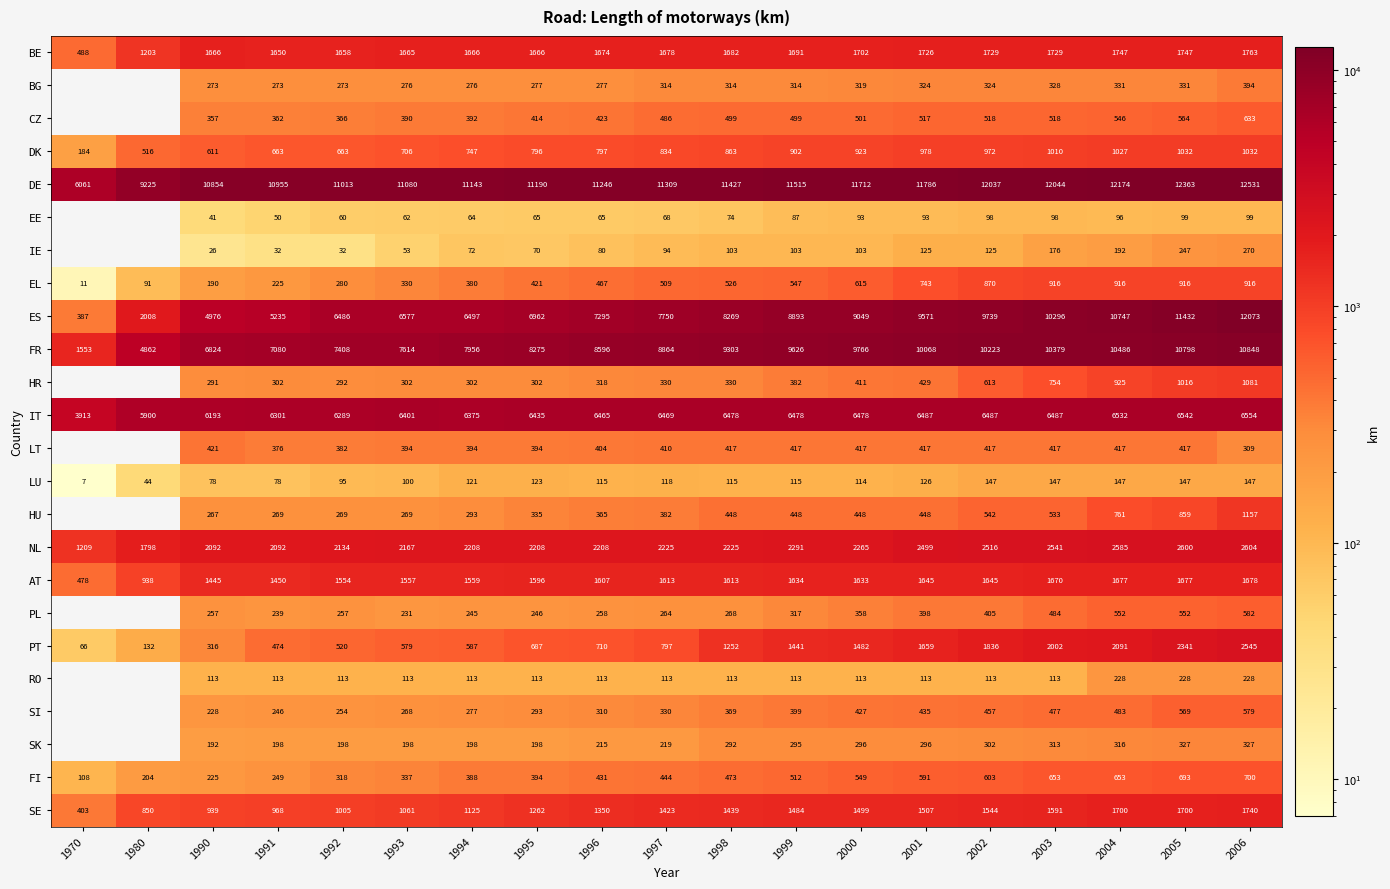

True or false: SI has a value of 579 at 2006.

True